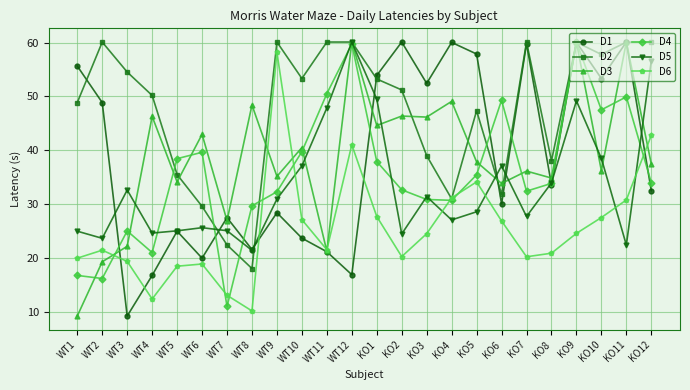

Which series ends up on top after the final intersection of D3 and D4?

D3